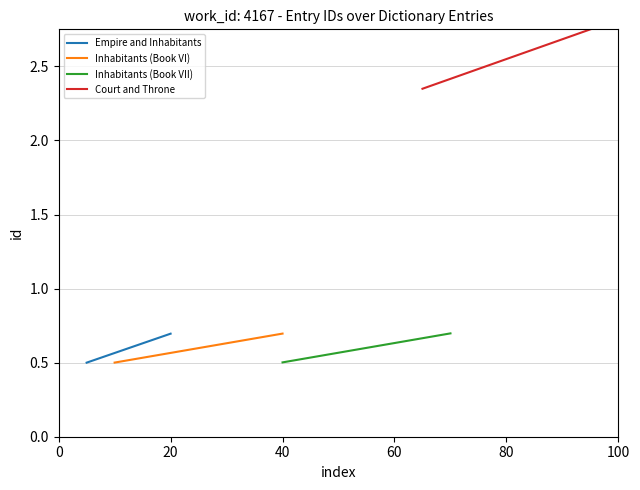

What is the average value of the Inhabitants (Book VII) series?

0.6